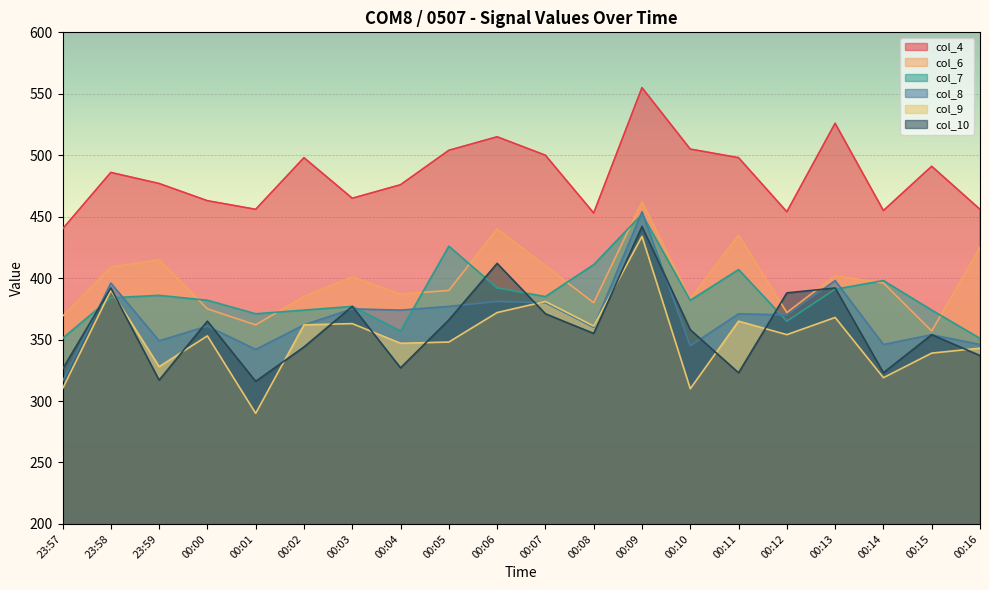

Which series has the widest spread of values?

col_9